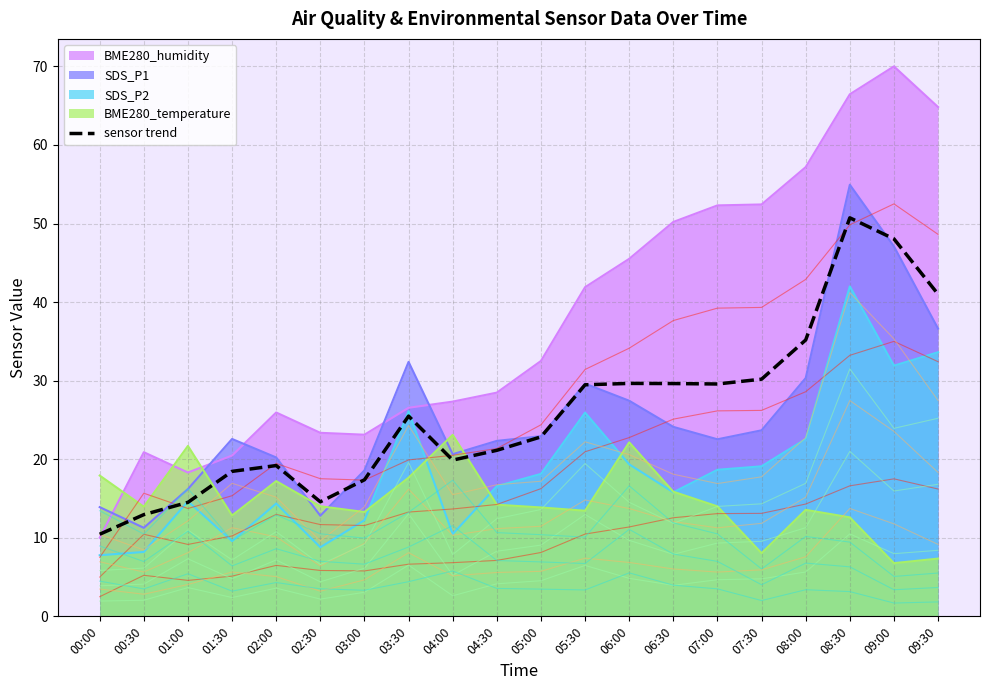

Where is the first local minimum?

02:30